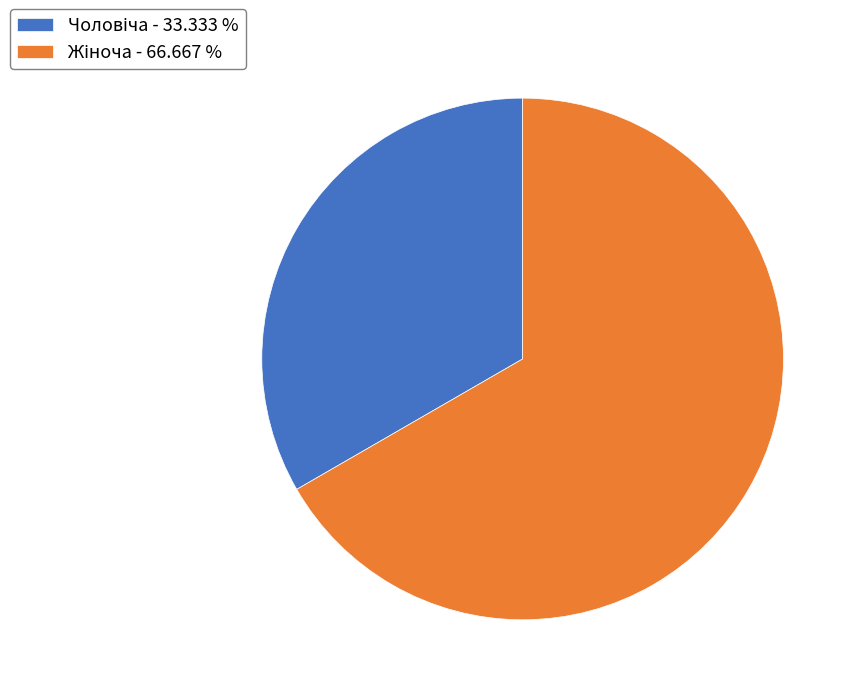

Is there any slice that represents more than half of the pie?

Yes